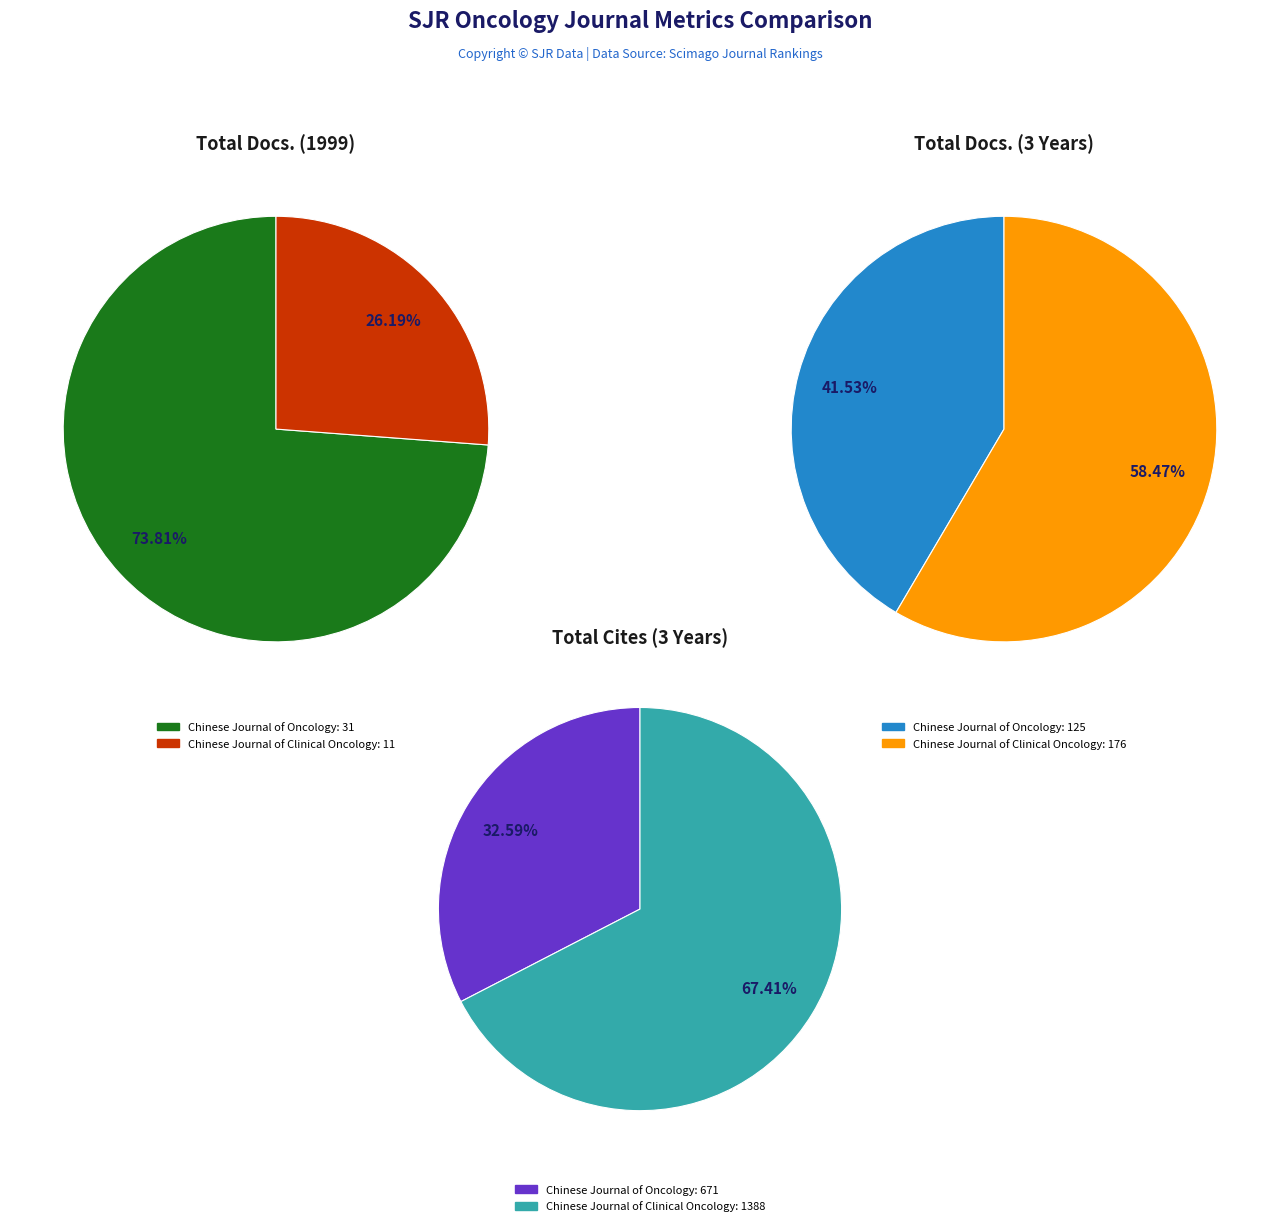

What is the majority slice?

Chinese Journal of Oncology (Rank 1)